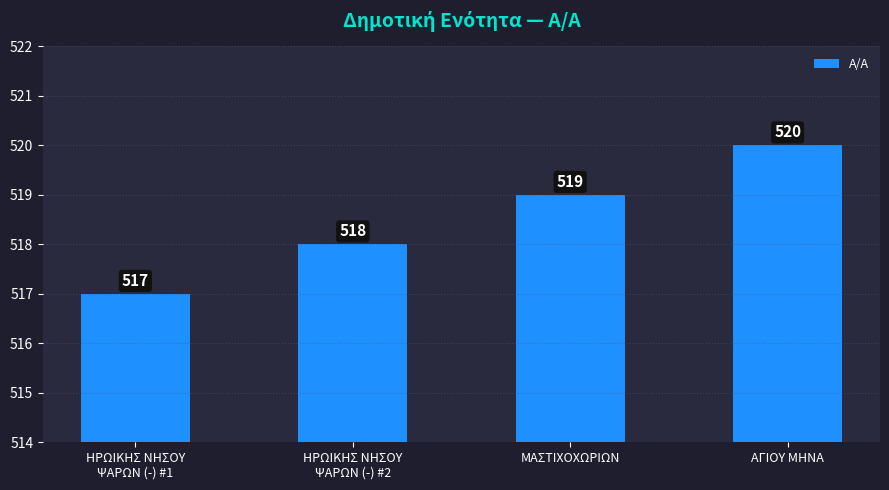

What is the maximum value shown in the chart?

520